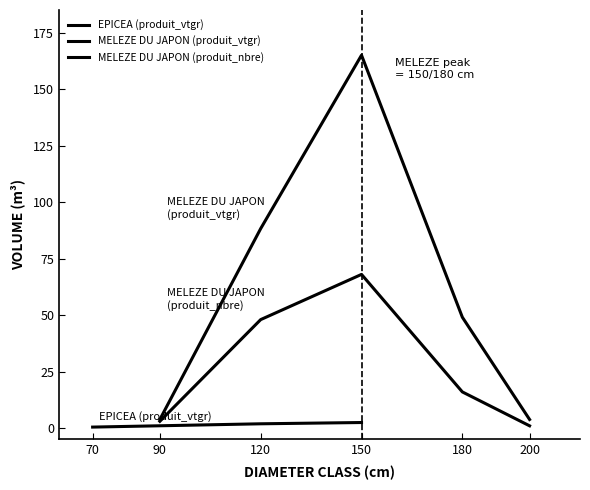

After their last crossing, which series has the higher values: MELEZE DU JAPON or EPICEA?

MELEZE DU JAPON